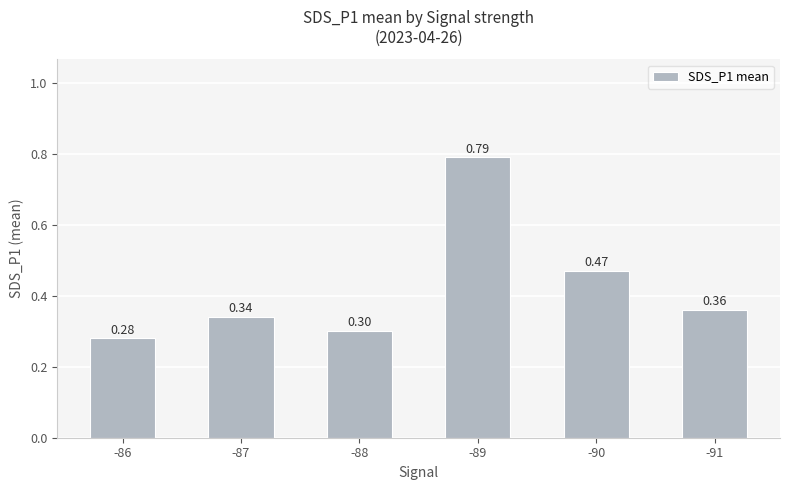

List the labels in order of value, smallest first.

-86, -88, -87, -91, -90, -89